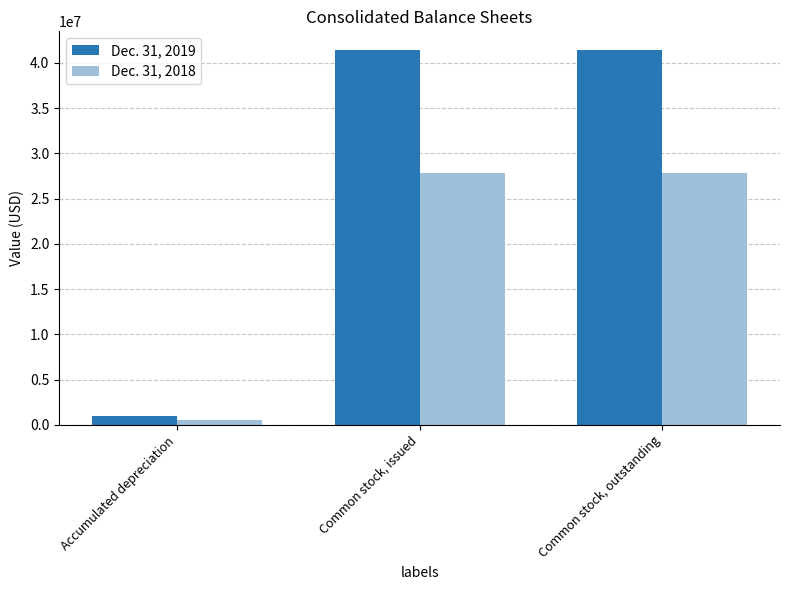

Which series has the largest range (max minus min)?

Dec. 31, 2019